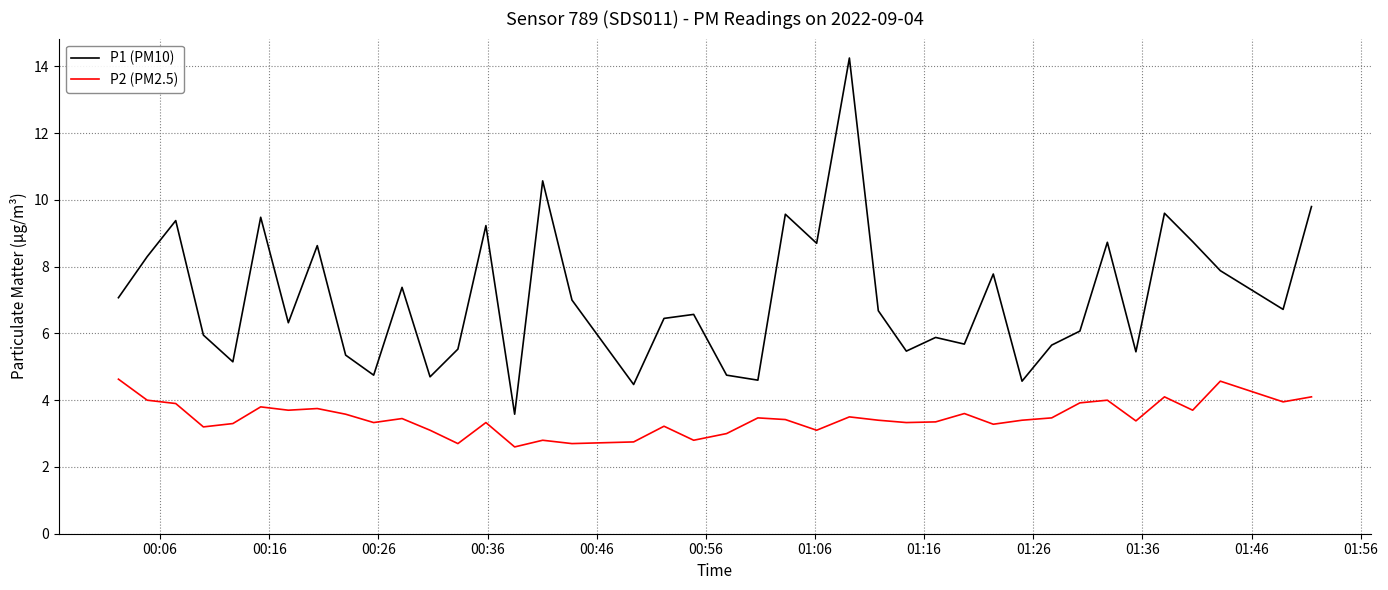

What is the highest value of the P2 (PM2.5) series?

4.6